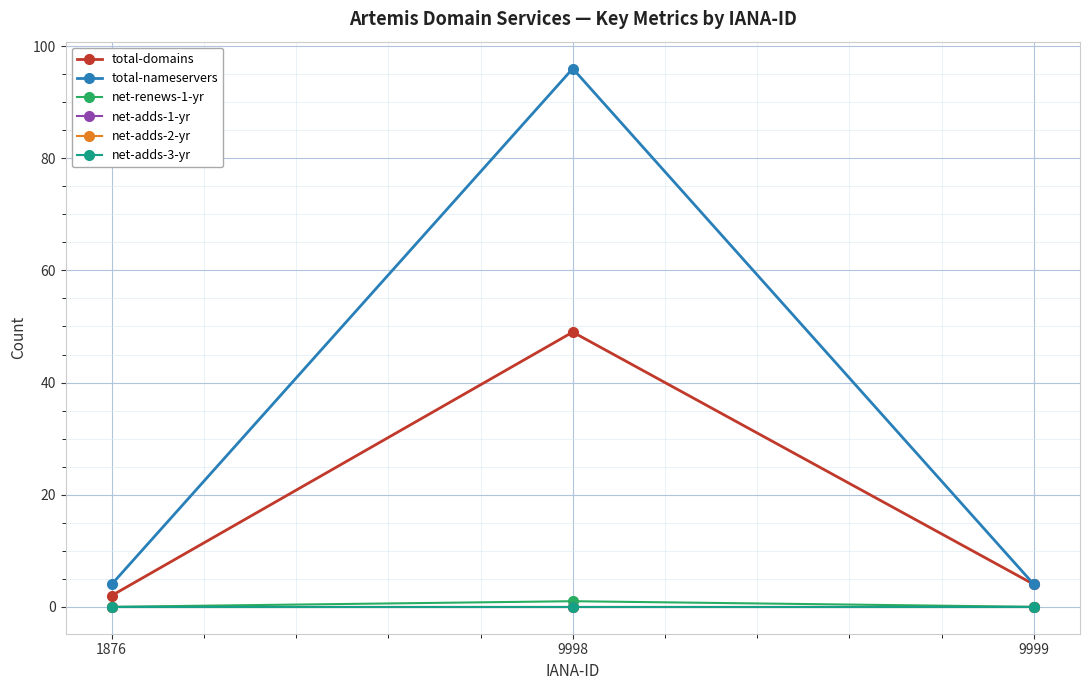

What is the value of the total-domains point at the 3rd from the left?

4